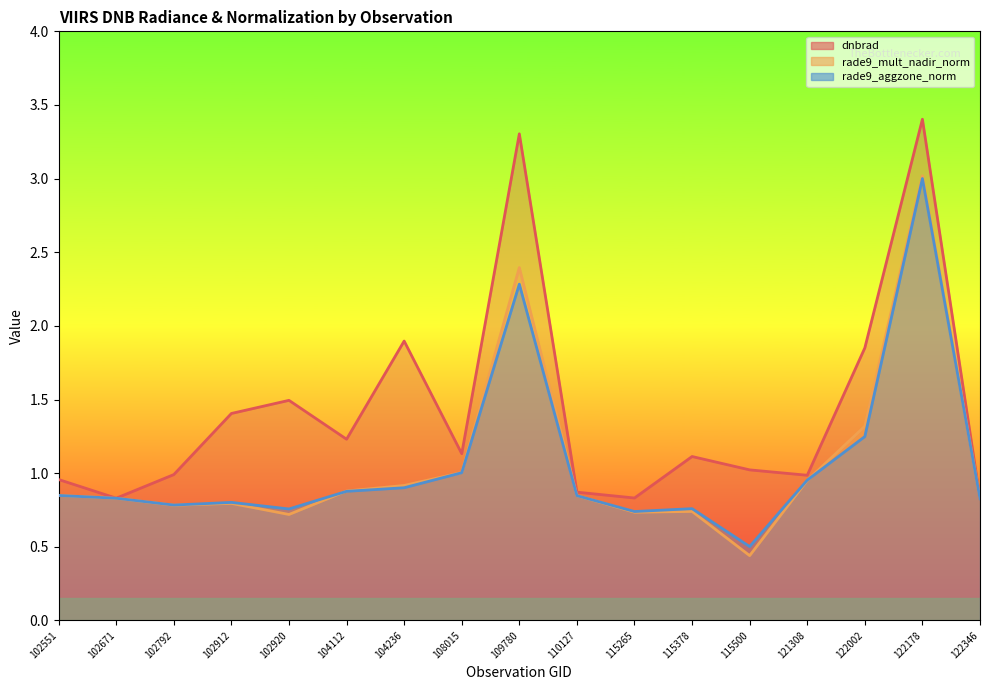

Reading right to left, what are all the values shown in this chart?

dnbrad: 122346=0.8	122178=3.4	122002=1.9	121308=1.0	115500=1.0	115378=1.1	115265=0.8	110127=0.9	109780=3.3	108015=1.1	104236=1.9	104112=1.2	102920=1.5	102912=1.4	102792=1.0	102671=0.8	102551=1.0
rade9_mult_nadir_norm: 122346=0.8	122178=3.0	122002=1.3	121308=1.0	115500=0.4	115378=0.7	115265=0.7	110127=0.8	109780=2.4	108015=1.0	104236=0.9	104112=0.9	102920=0.7	102912=0.8	102792=0.8	102671=0.8	102551=0.8
rade9_aggzone_norm: 122346=0.8	122178=3.0	122002=1.2	121308=1.0	115500=0.5	115378=0.8	115265=0.7	110127=0.8	109780=2.3	108015=1.0	104236=0.9	104112=0.9	102920=0.8	102912=0.8	102792=0.8	102671=0.8	102551=0.8